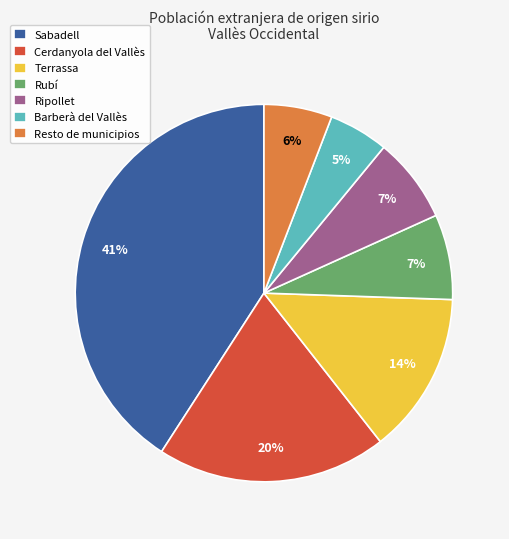

To the nearest percent, what is the average slice percentage?

14%